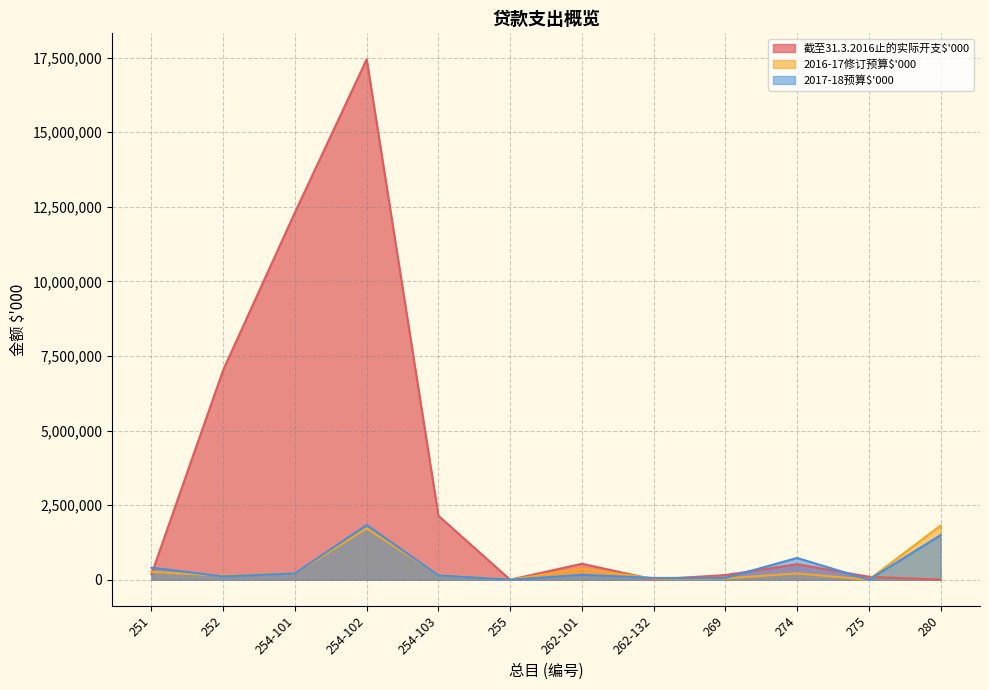

Is it true that 2017-18预算$'000 equals 60000 at 269?

True